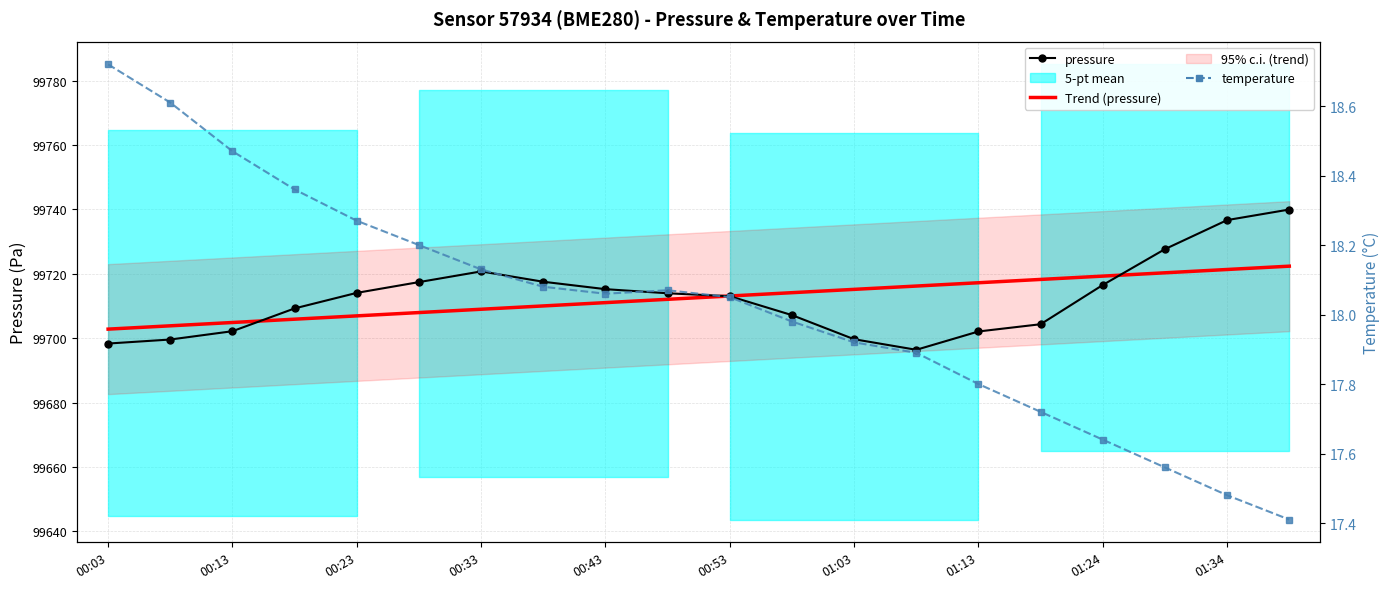

In pressure, how many points are lower than both neighbors (excluding endpoints)?

1